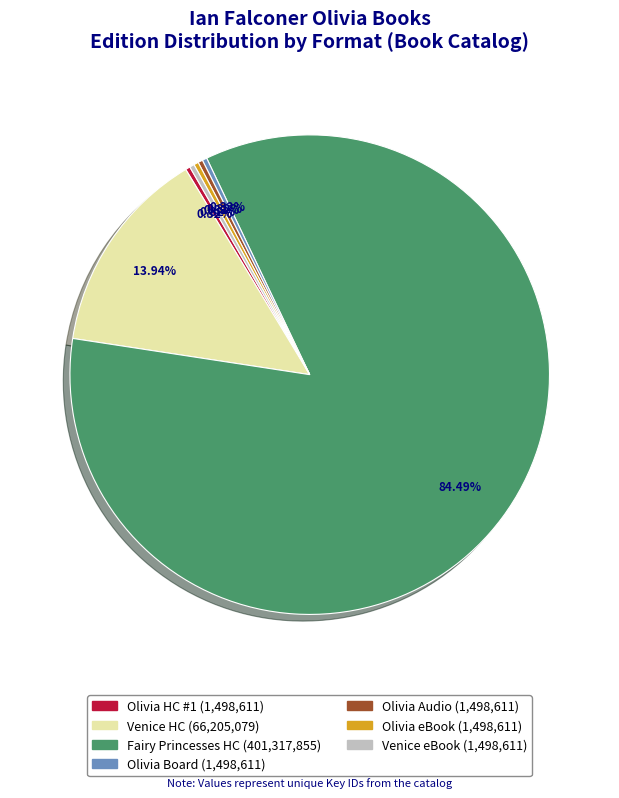

Does any single category account for the majority?

Yes